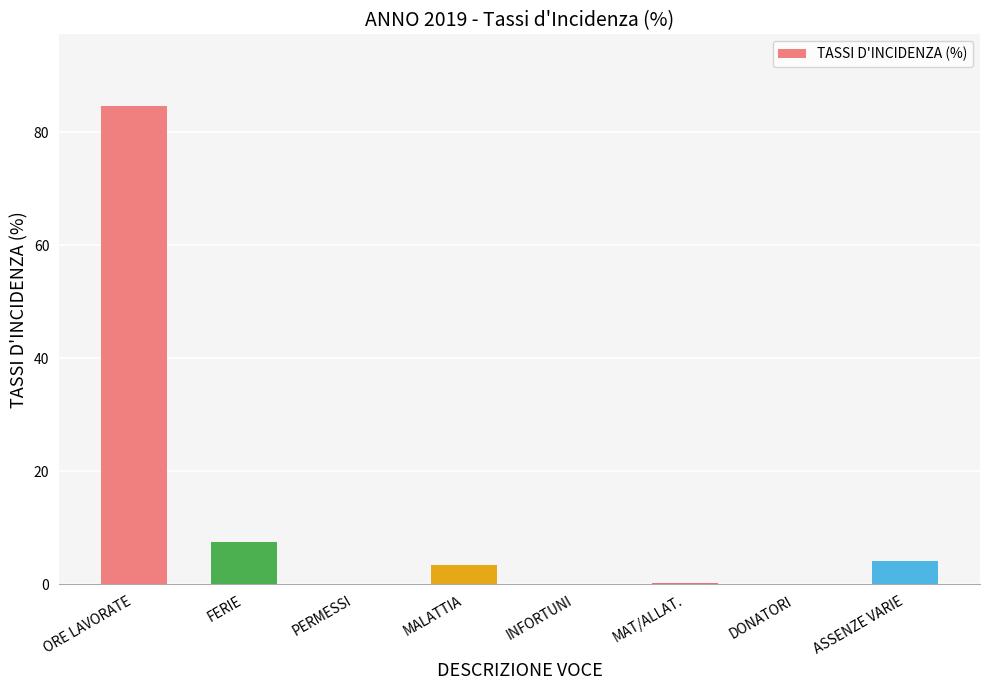

Does the chart contain stacked bars?

No